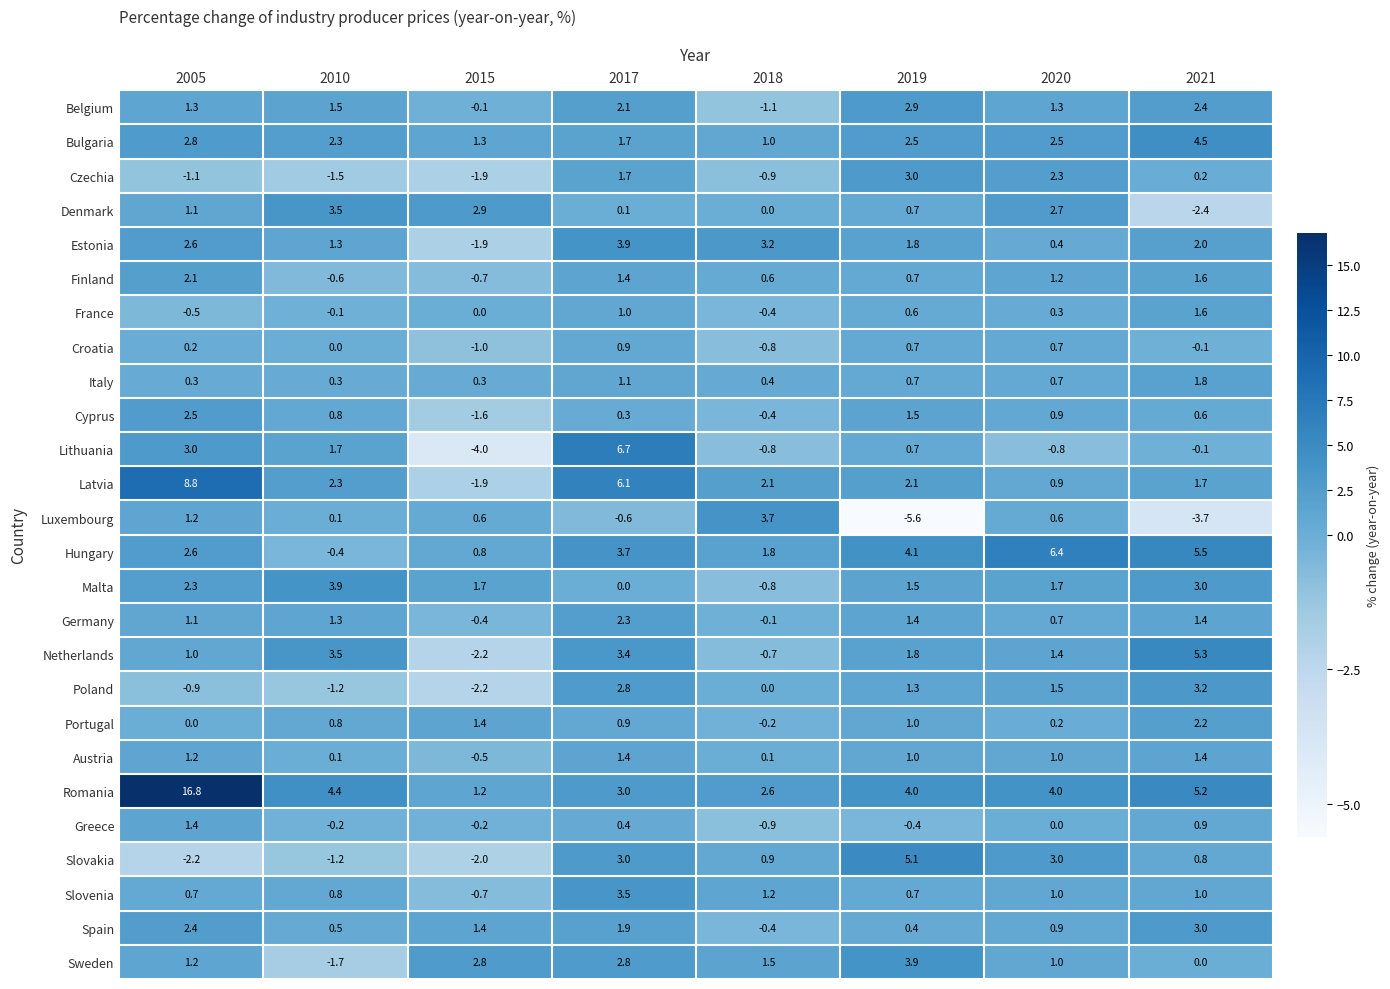

List the labels in order of Poland value, smallest first.

2015, 2010, 2005, 2018, 2019, 2020, 2017, 2021